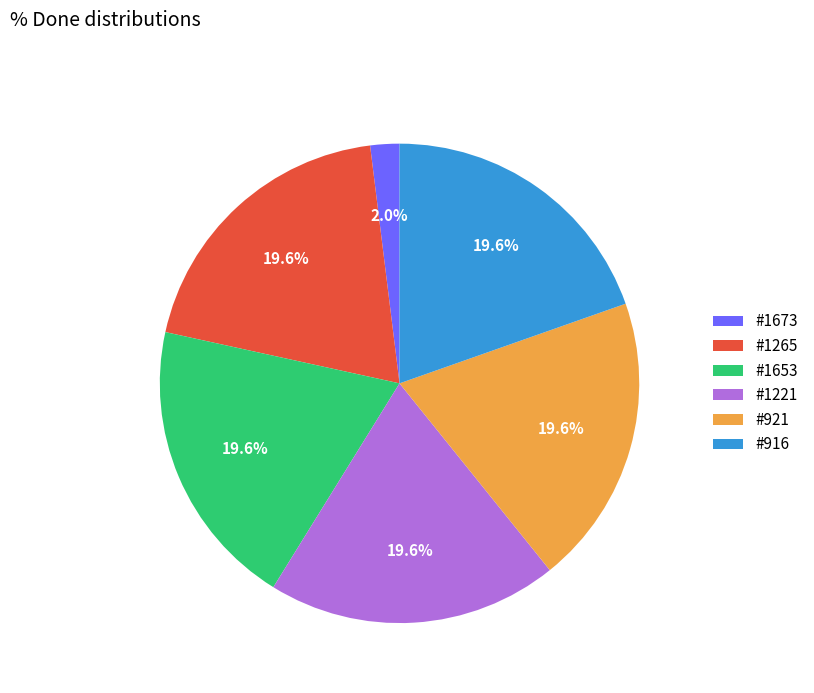

Which category has the smallest portion of the pie?

#1673